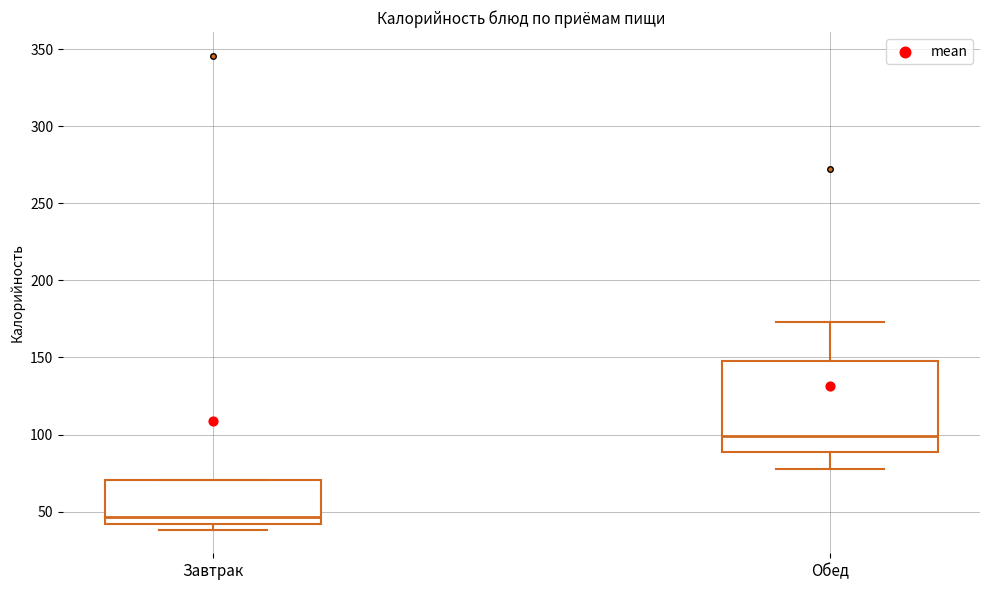

Which box is the tallest, from its lower edge to its upper edge?

Обед